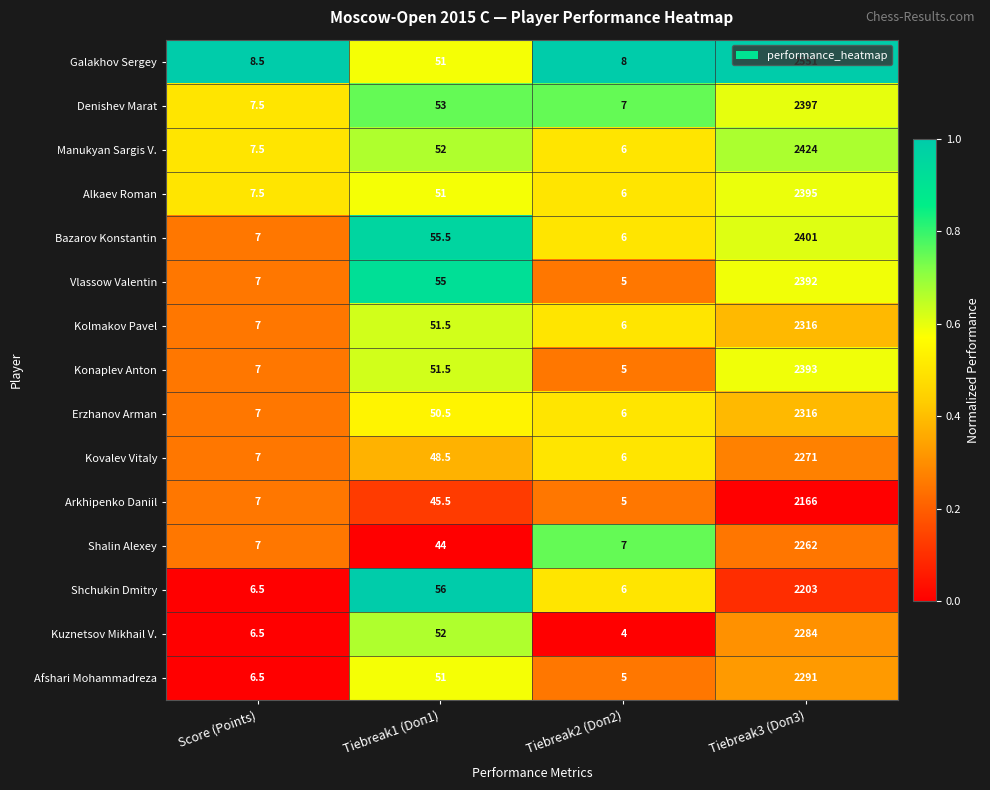

What is the minimum value shown in the chart?

4.0